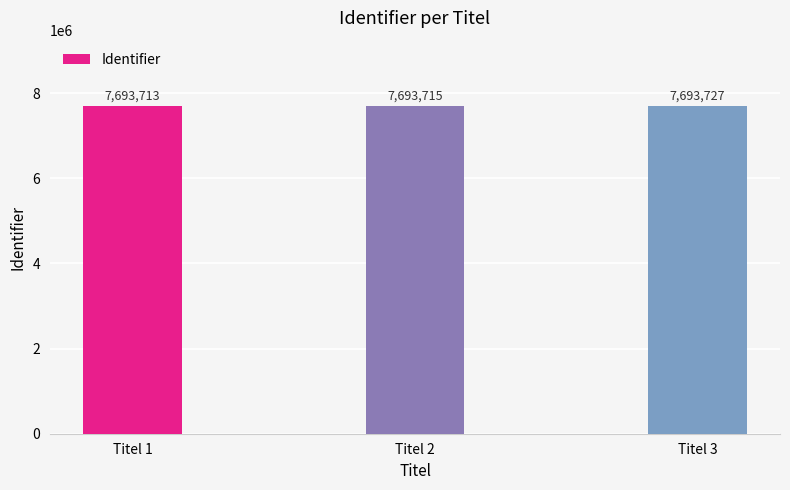

Rank the categories by value from highest to lowest.

Titel 3, Titel 2, Titel 1